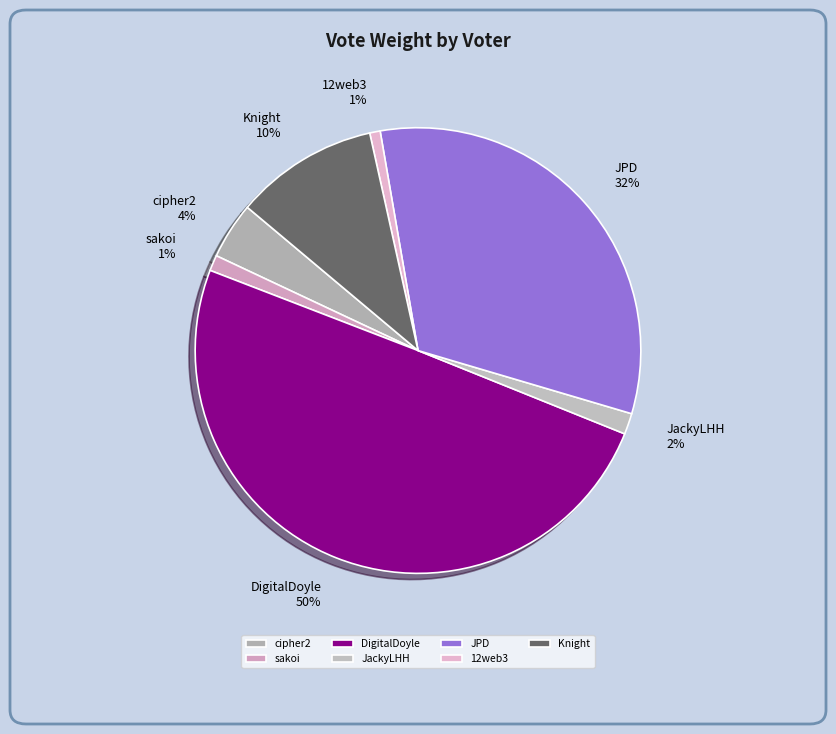

To the nearest percent, what is the difference between the Knight and sakoi slice percentages?

9%